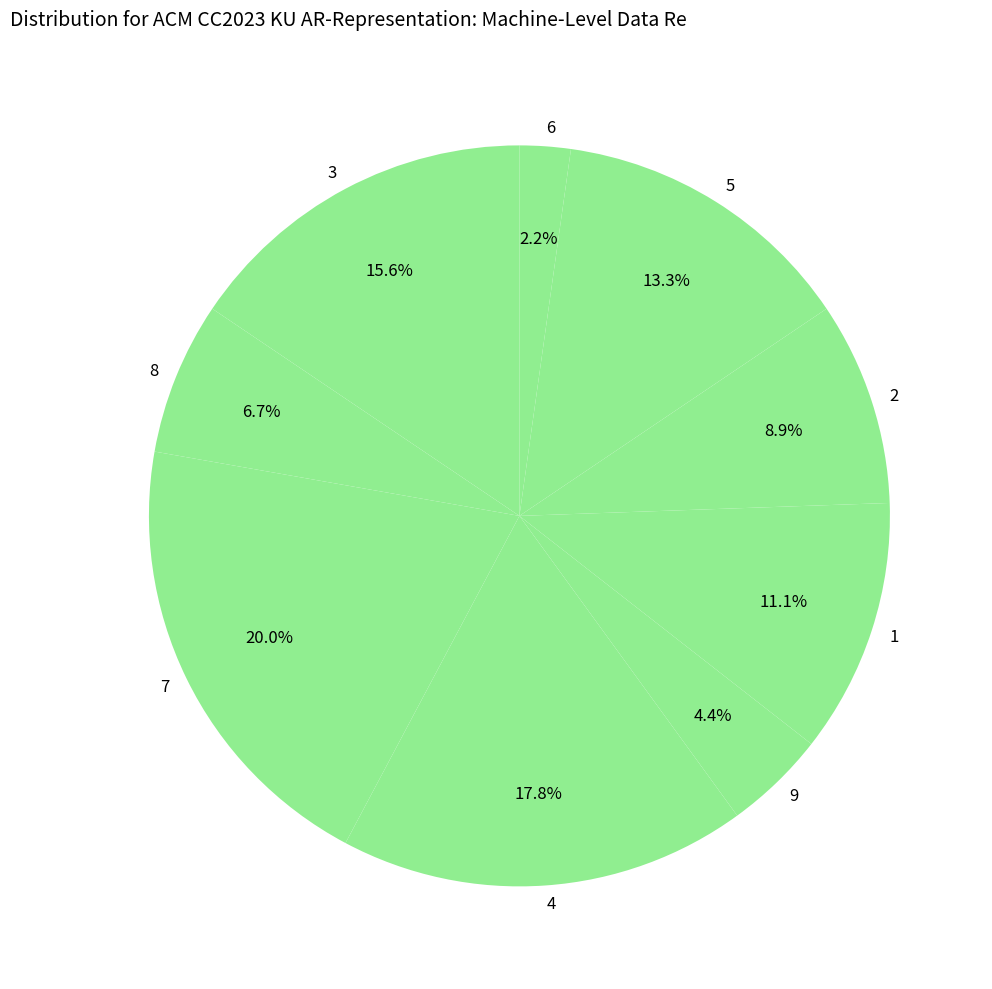

Does 4 account for over 50% of the chart?

No